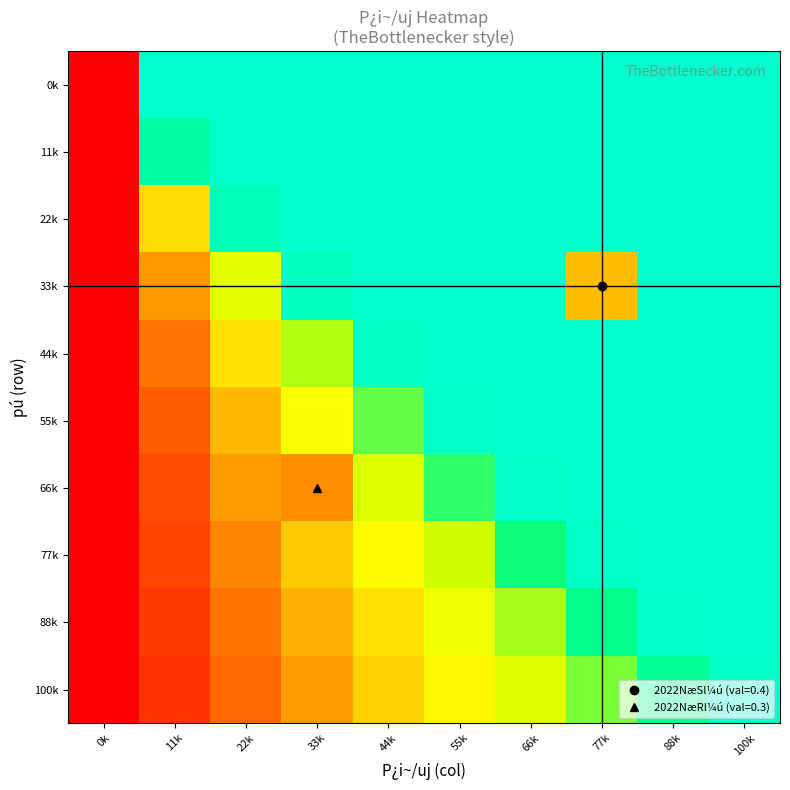

At 44k, list the series in order from smallest to largest.

100k, 88k, 77k, 66k, 55k, 44k, 0k, 11k, 22k, 33k